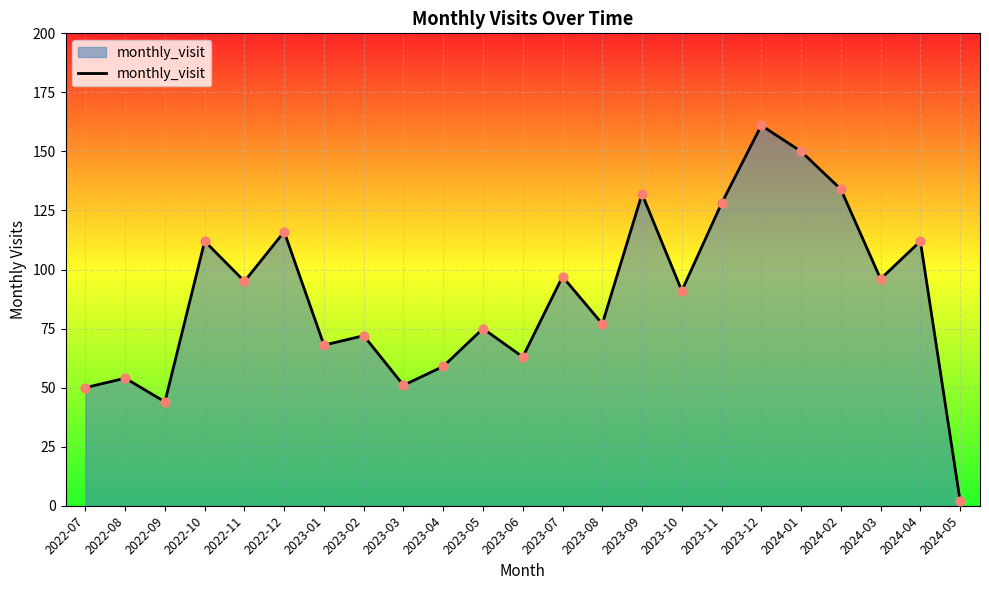

Approximately how many times larger is the value at 2022-11 compared to 2023-06?

1.5